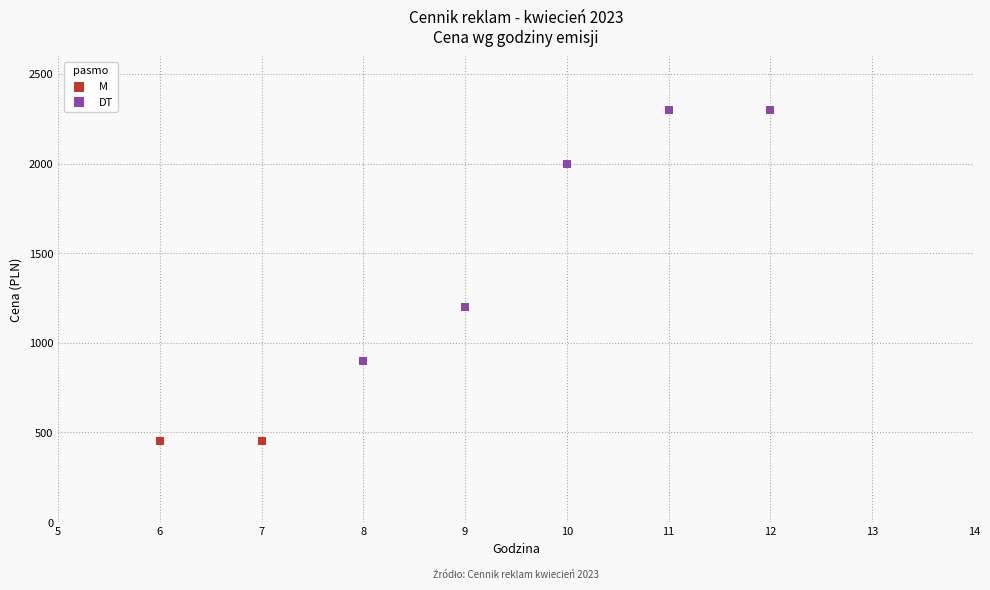

Which series reaches the minimum Y coordinate?

M